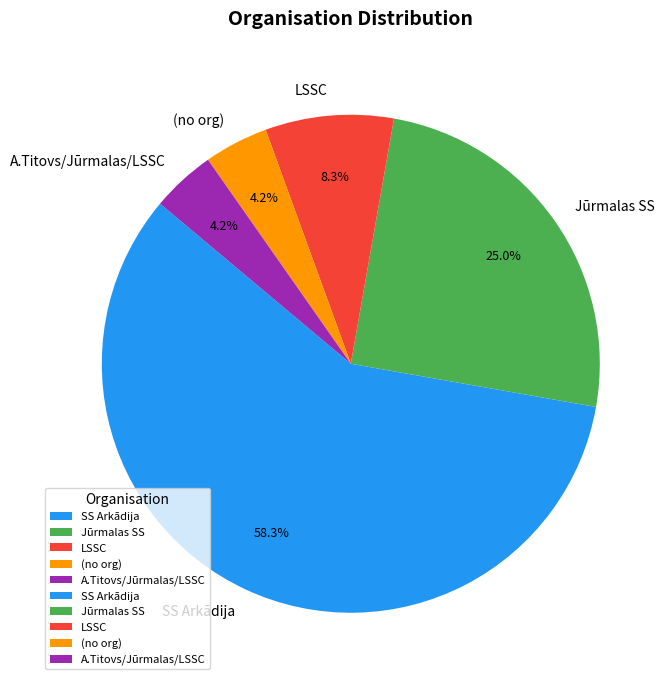

How much of the chart is everything except (no org)?

95.8%